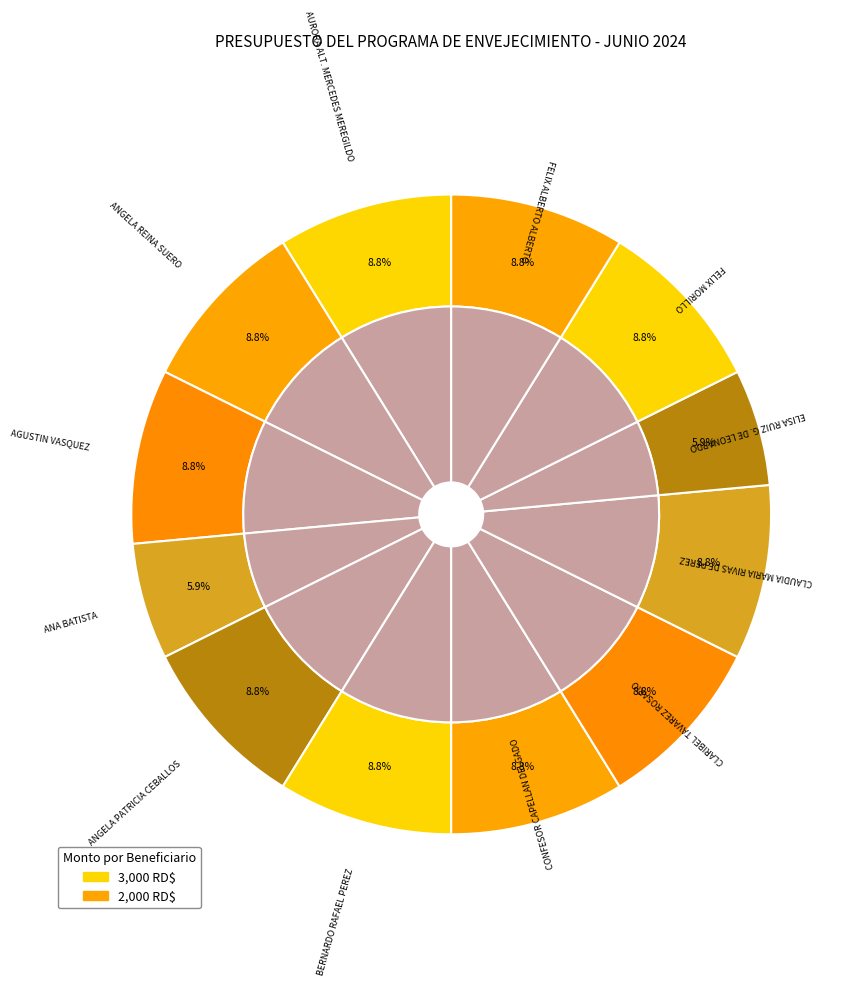

What is the smallest slice in the pie chart?

ANA BATISTA